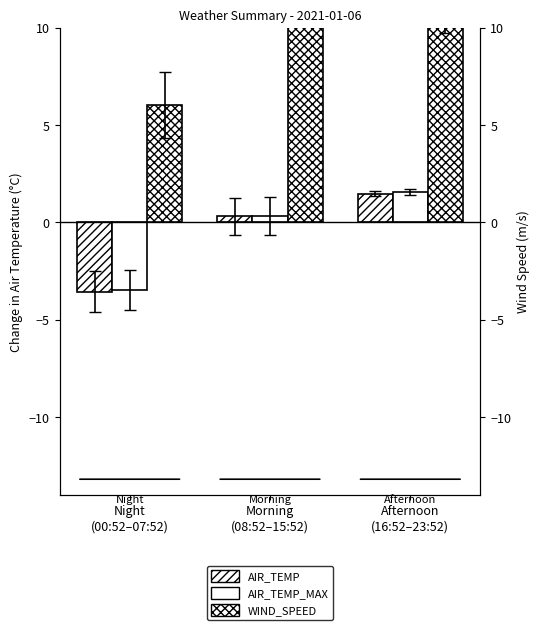

Which series changed the most between Morning
(08:52–15:52) and Afternoon
(16:52–23:52)?

AIR_TEMP_MAX